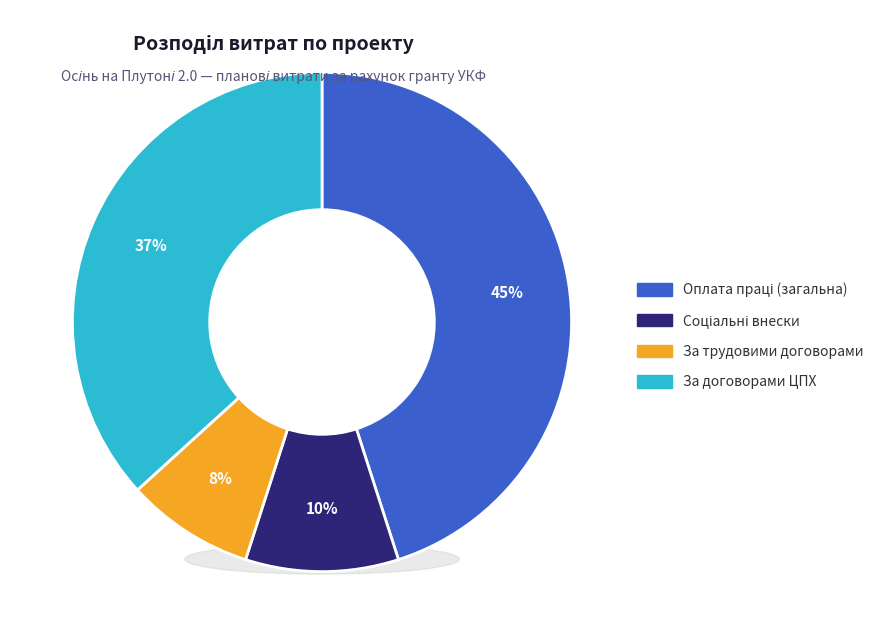

What is the largest slice in the pie chart?

Оплата праці